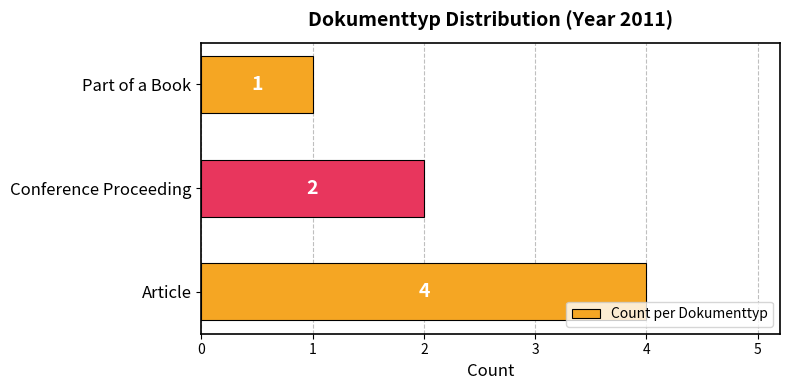

The value at Part of a Book is 1. True or false?

True